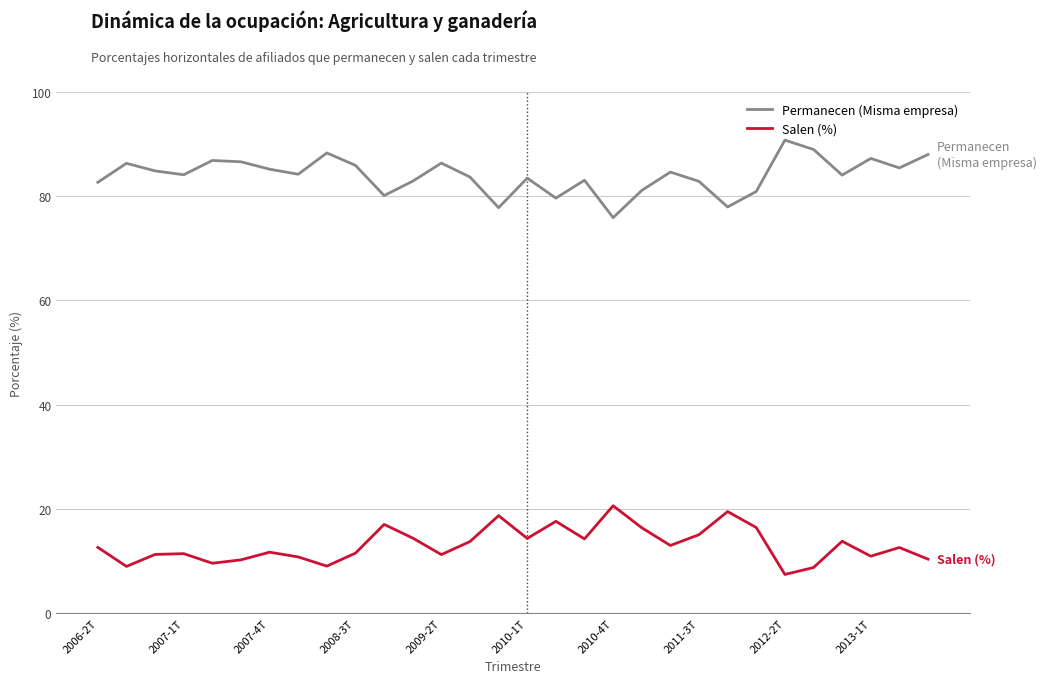

Which series has the largest total across all categories?

Permanecen (Misma empresa)